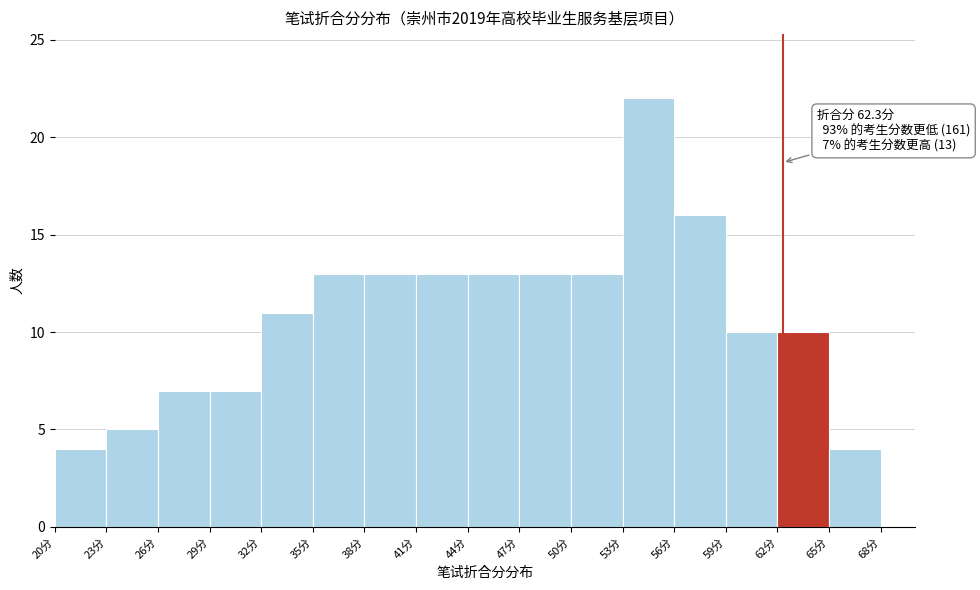

Which range on the x-axis has the tallest bar?

53 to 56